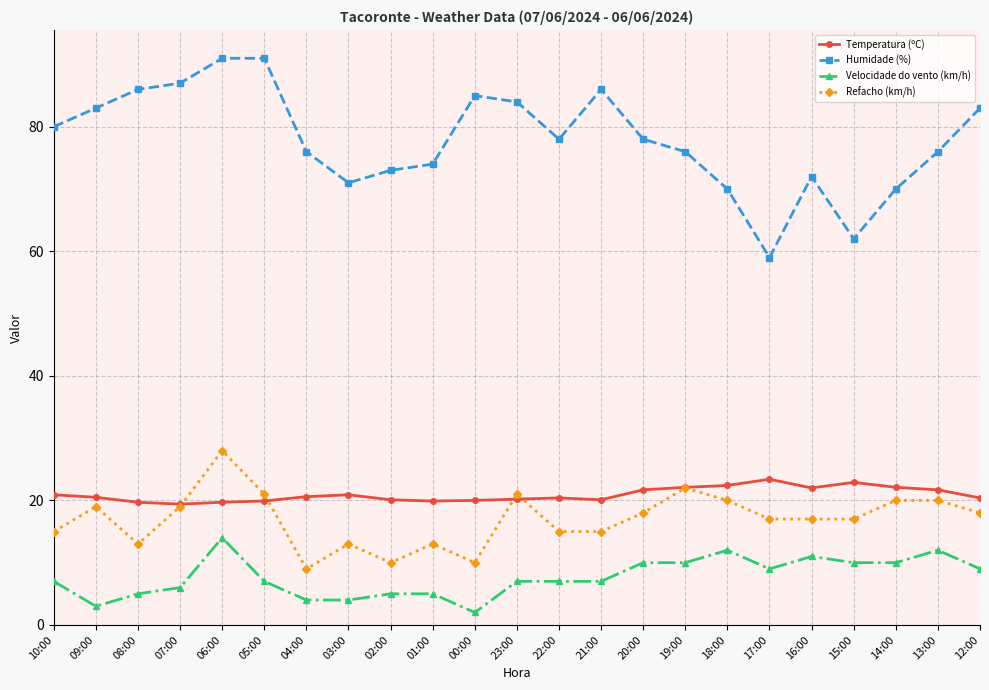

True or false: Humidade (%) has a value of 85.0 at 15:00.

False